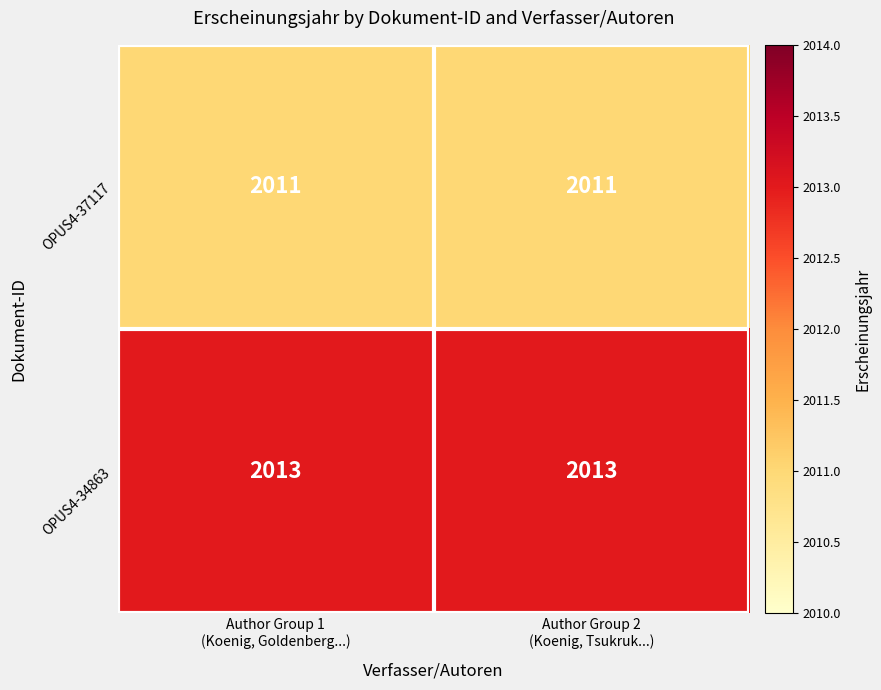

Count the number of categories in the chart.

2